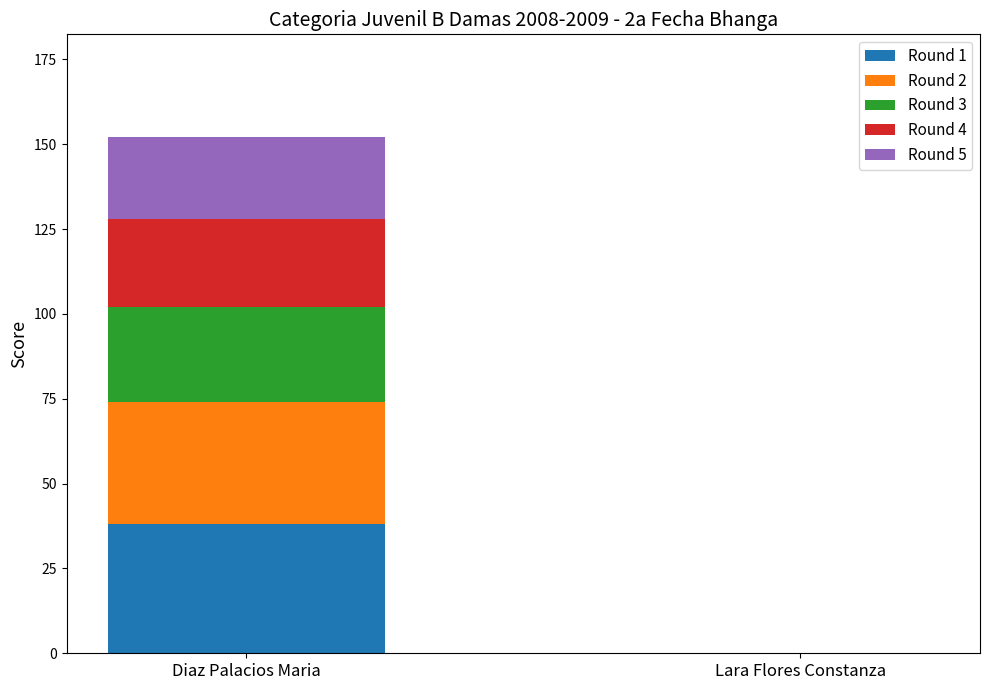

At which category is the sum across all series the highest?

Diaz Palacios Maria